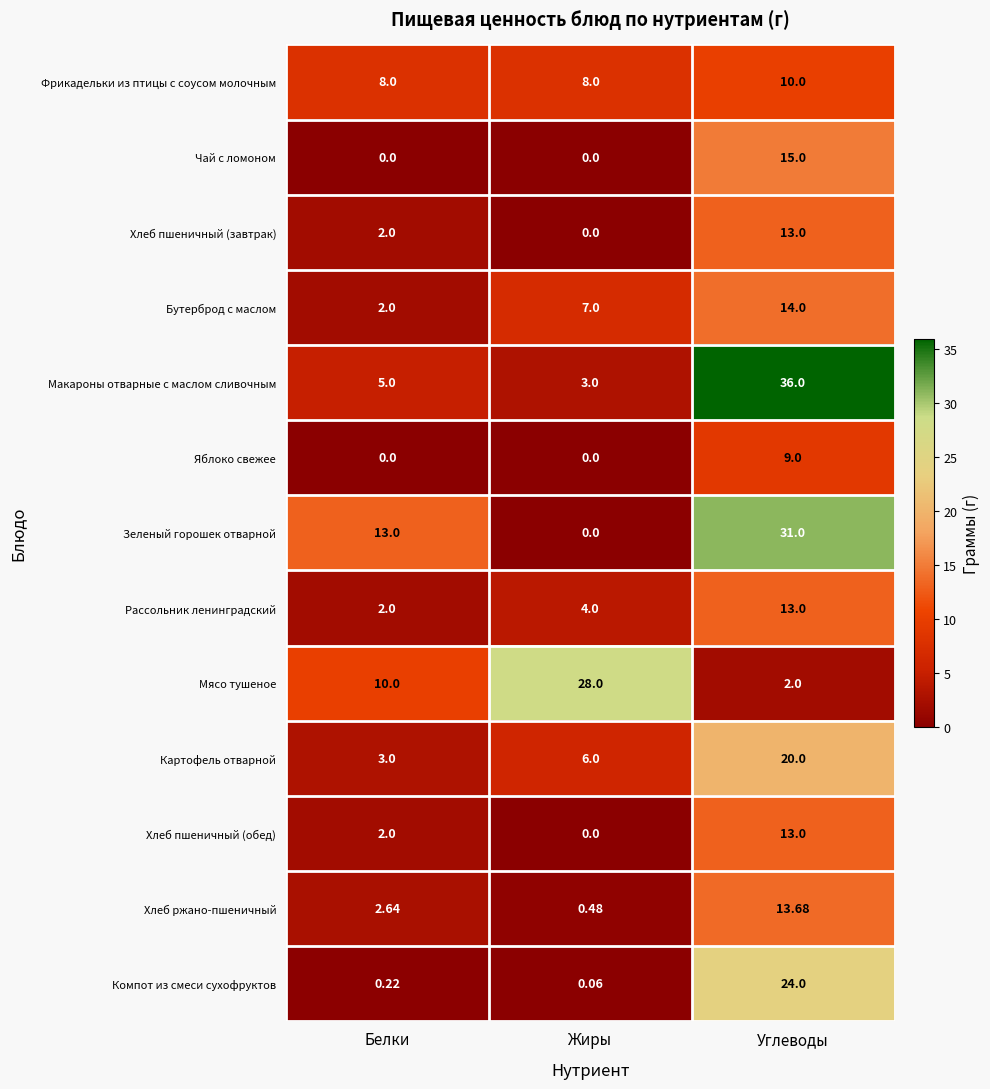

At which label is Хлеб пшеничный (завтрак) closest to 6?

Белки